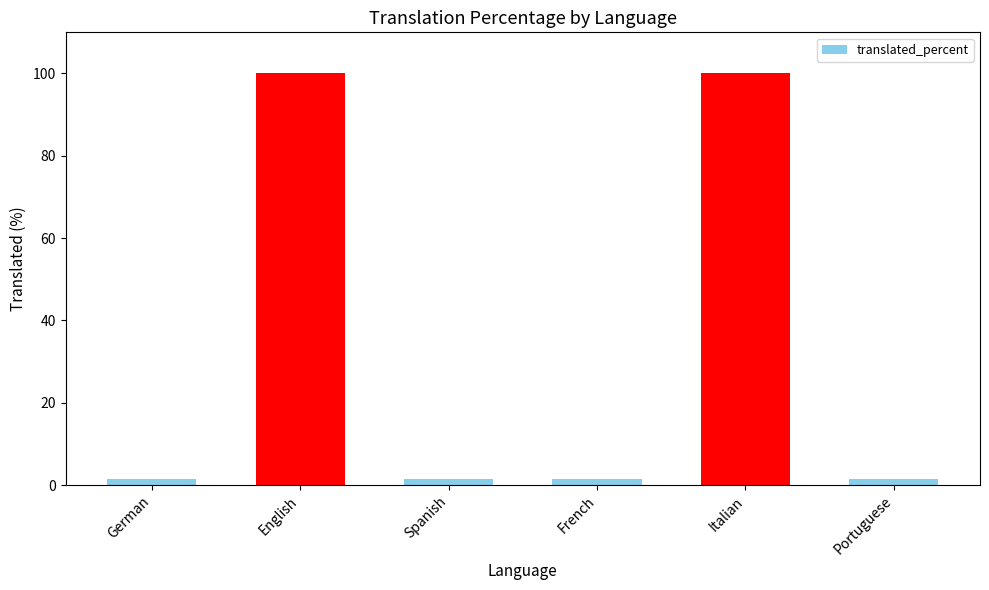

What is the sum of all values?

205.6